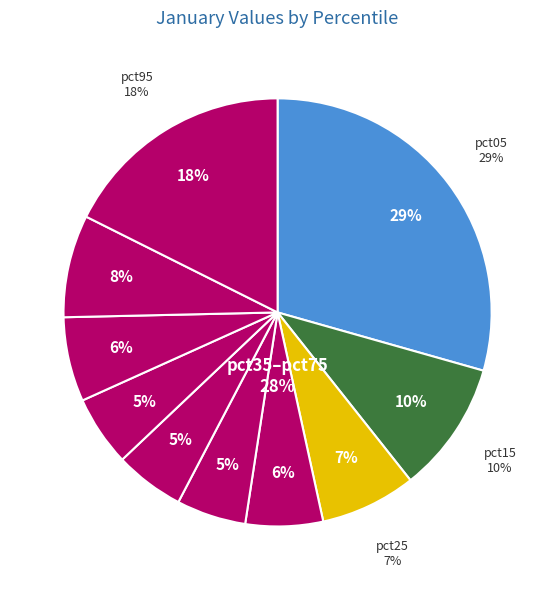

What is the change in value from pct65 to pct75?

+0.1